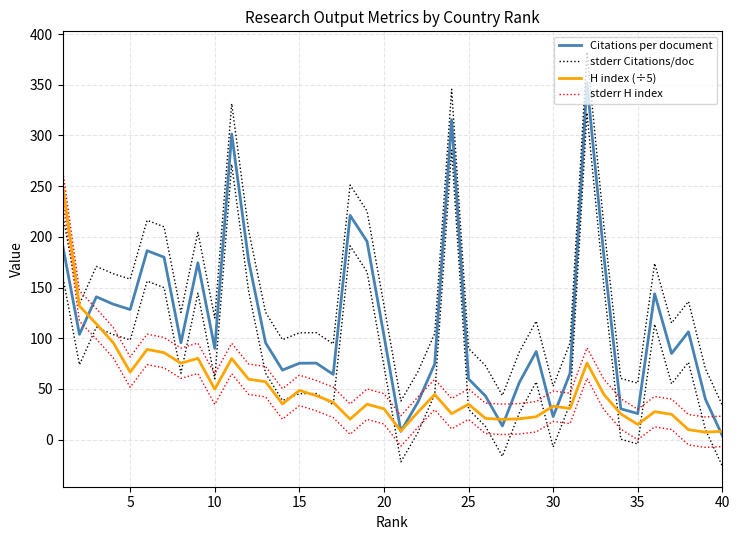

True or false: H index (÷5) has a value of 106.1 at 31.

False